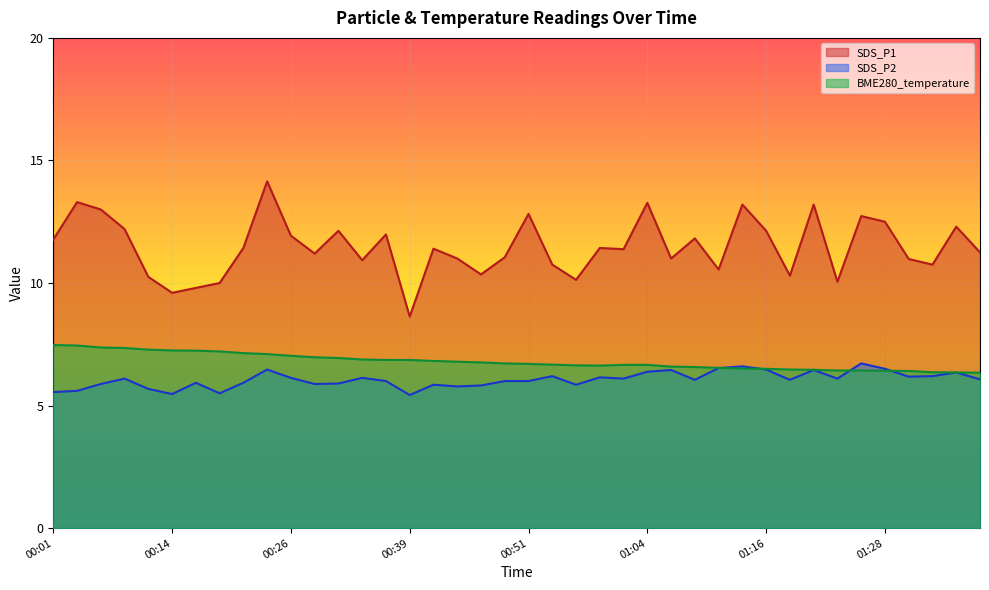

How many lines are shown in the chart?

3